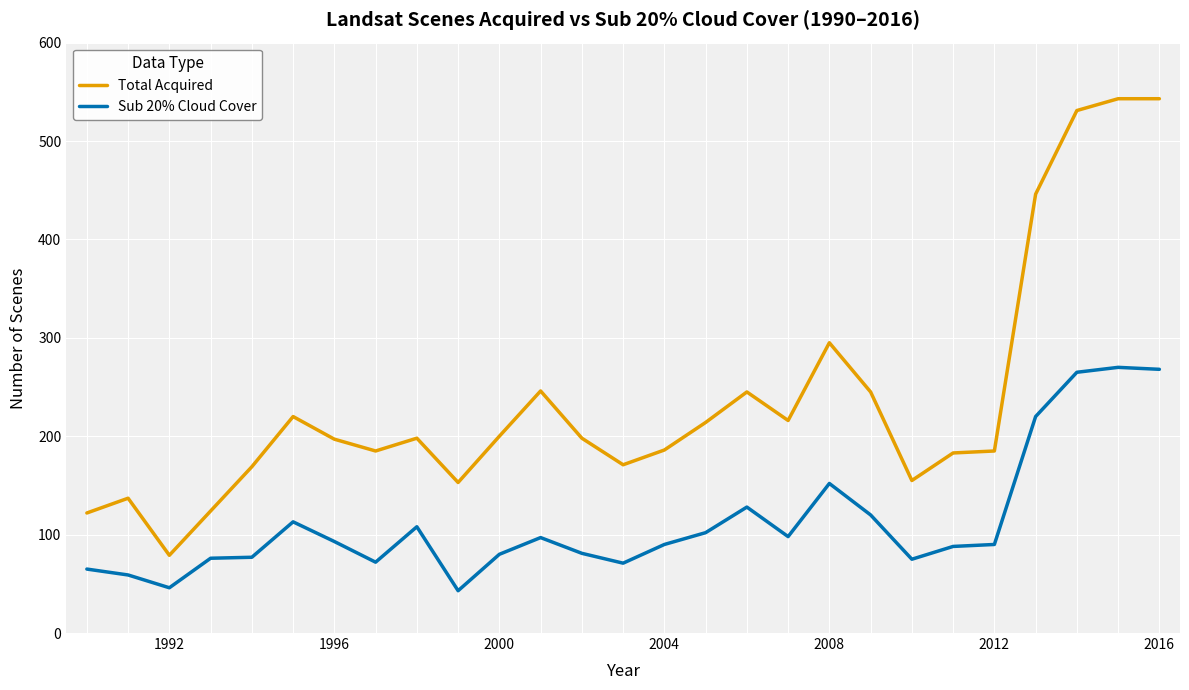

Which series has the largest range (max minus min)?

Total Acquired